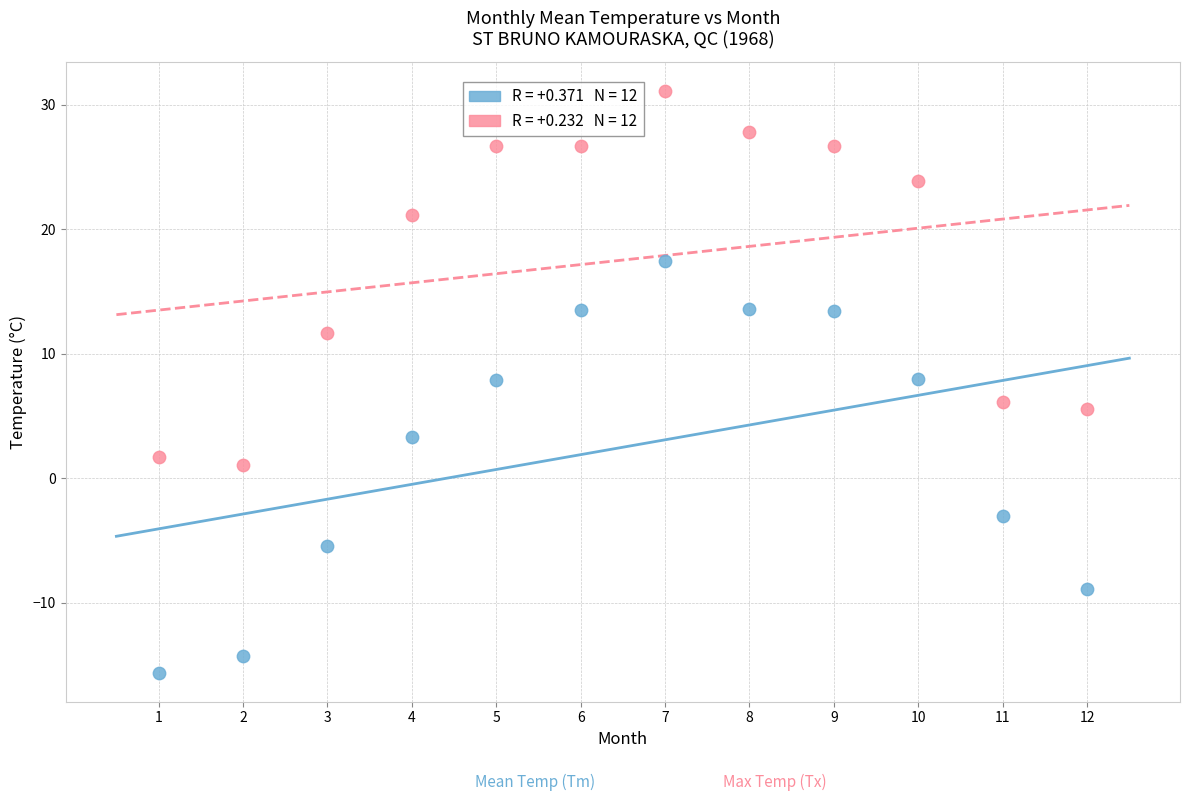

Across all data points, what is the range of Y values (max minus min)?

46.7